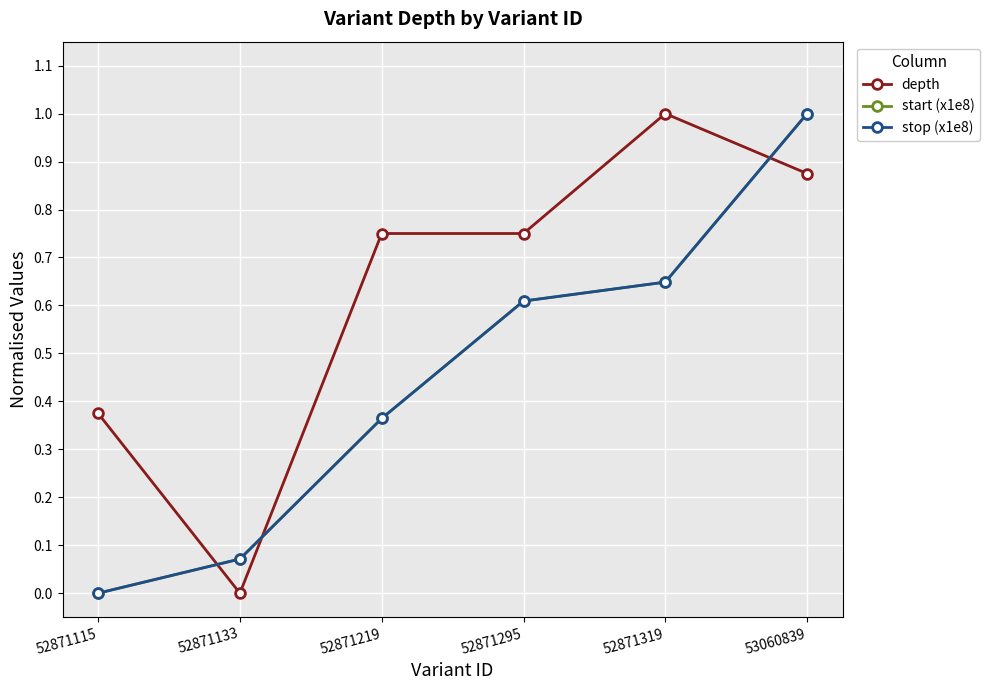

Reading right to left, extract all data points from this chart.

depth: 53060839=0.9	52871319=1.0	52871295=0.8	52871219=0.8	52871133=0.0	52871115=0.4
start (x1e8): 53060839=1.0	52871319=0.6	52871295=0.6	52871219=0.4	52871133=0.1	52871115=0.0
stop (x1e8): 53060839=1.0	52871319=0.6	52871295=0.6	52871219=0.4	52871133=0.1	52871115=0.0